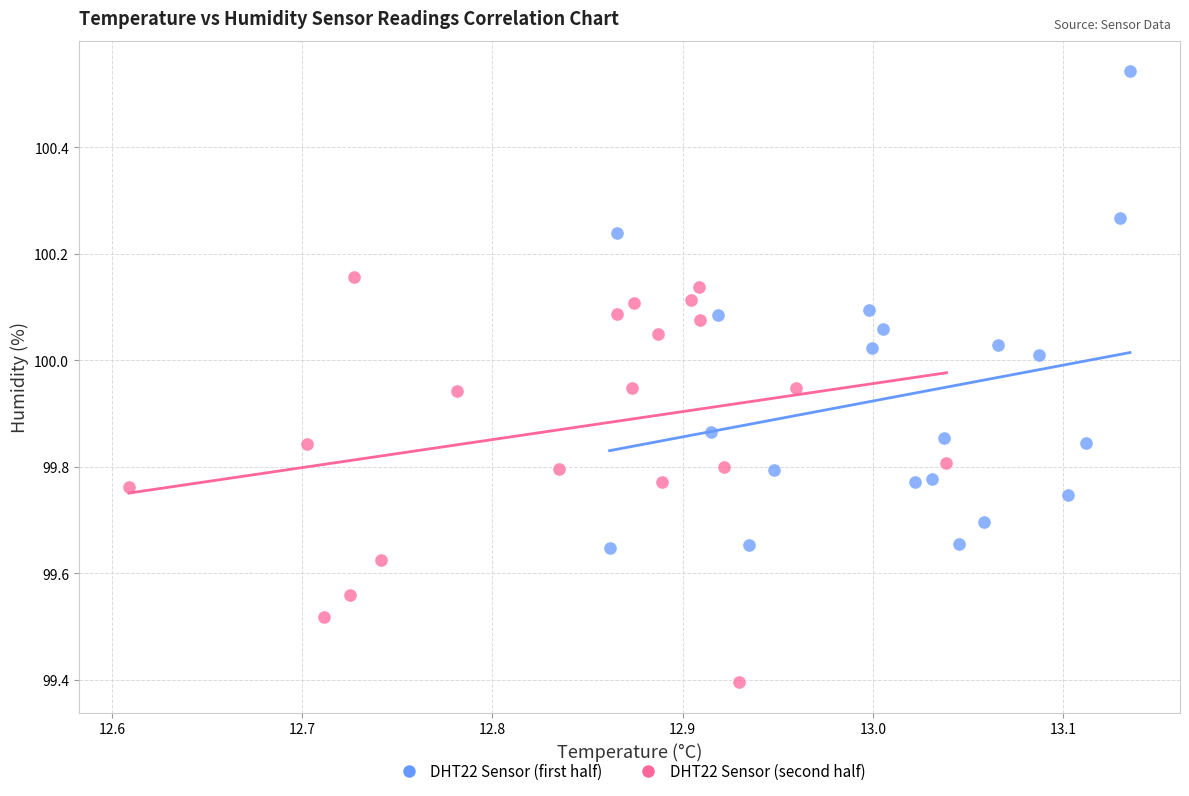

What are all the series names shown in the legend?

DHT22 Sensor (first half), DHT22 Sensor (second half)